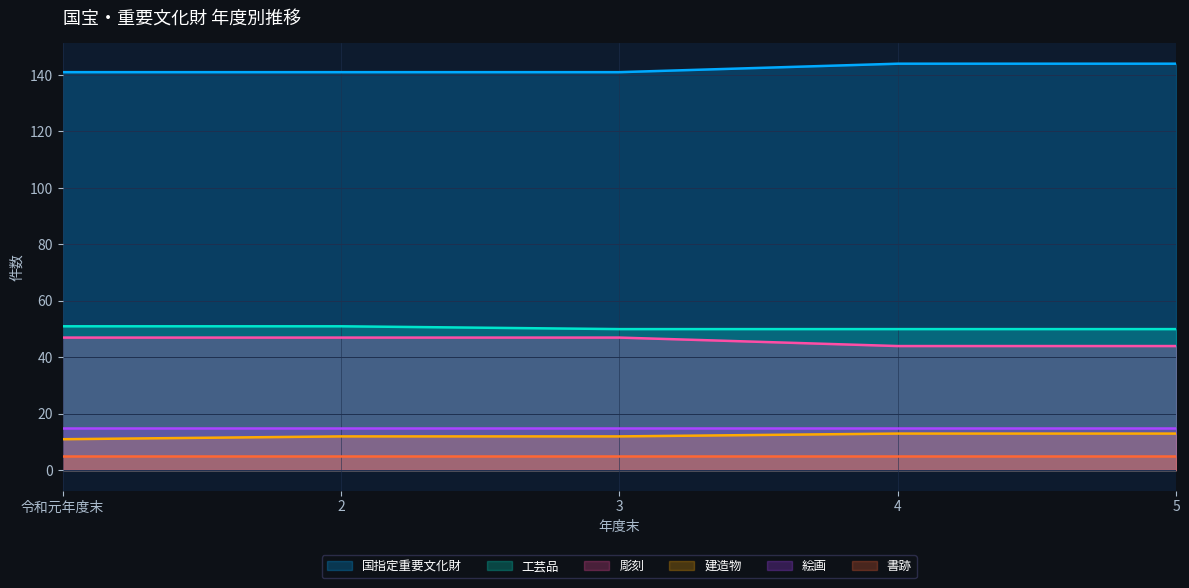

True or false: 彫刻 and 国指定重要文化財 intersect in this chart.

False